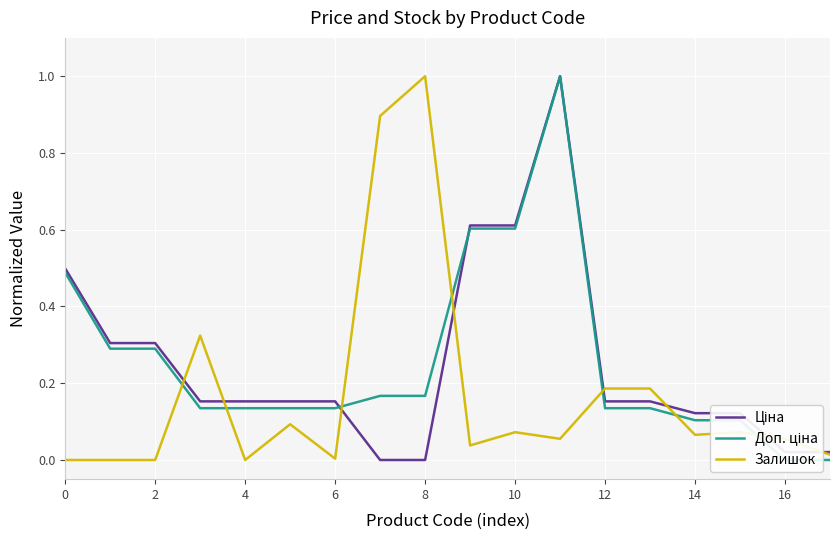

The Доп. ціна series shows 0.2 at 15. True or false?

False